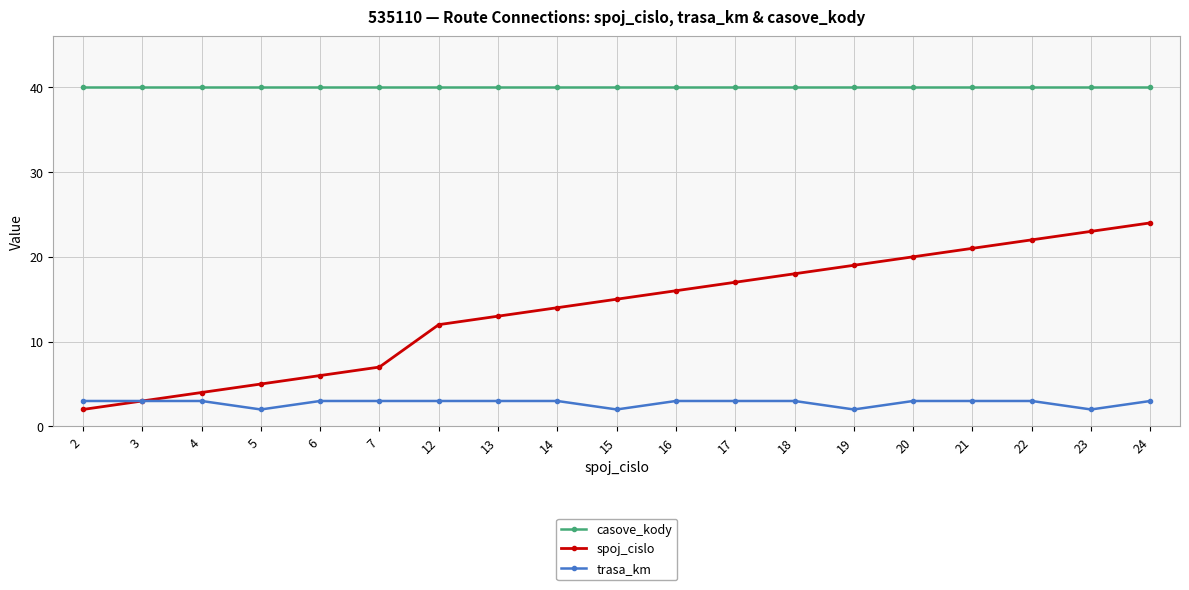

Reading left to right, transcribe all the data shown in this chart.

casove_kody: 2=40	3=40	4=40	5=40	6=40	7=40	12=40	13=40	14=40	15=40	16=40	17=40	18=40	19=40	20=40	21=40	22=40	23=40	24=40
spoj_cislo: 2=2	3=3	4=4	5=5	6=6	7=7	12=12	13=13	14=14	15=15	16=16	17=17	18=18	19=19	20=20	21=21	22=22	23=23	24=24
trasa_km: 2=3	3=3	4=3	5=2	6=3	7=3	12=3	13=3	14=3	15=2	16=3	17=3	18=3	19=2	20=3	21=3	22=3	23=2	24=3